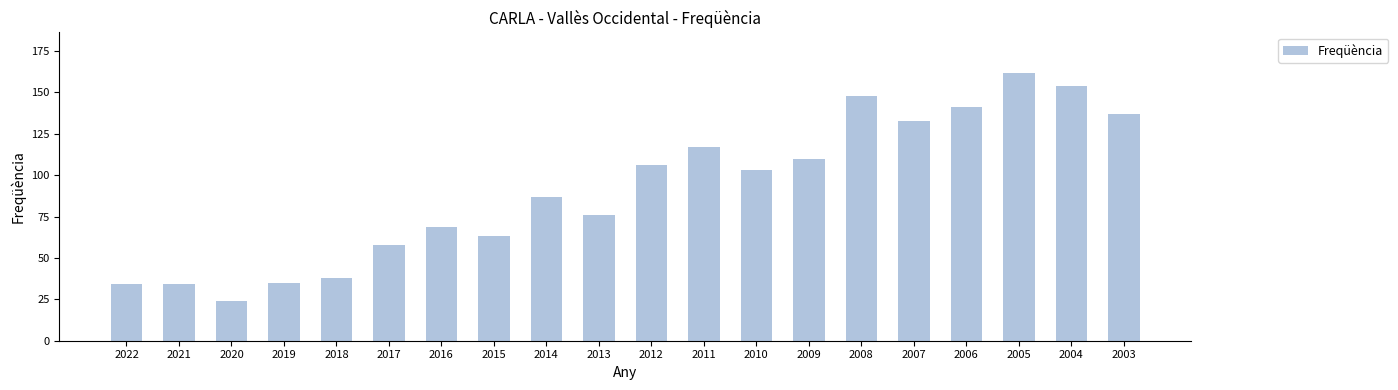

Which has a higher value, 2010 or 2017?

2010